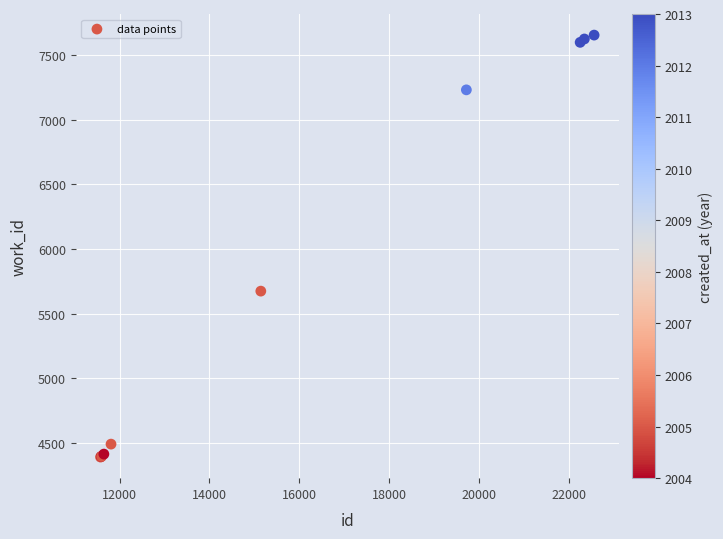

What Y value in the scatter plot is closest to 6023?

5675